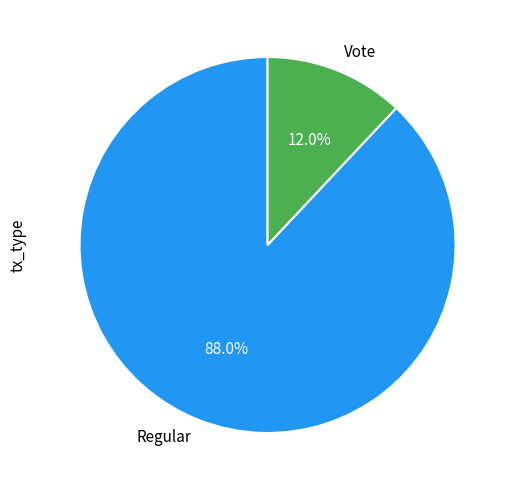

Rank the categories by value from lowest to highest.

Vote, Regular